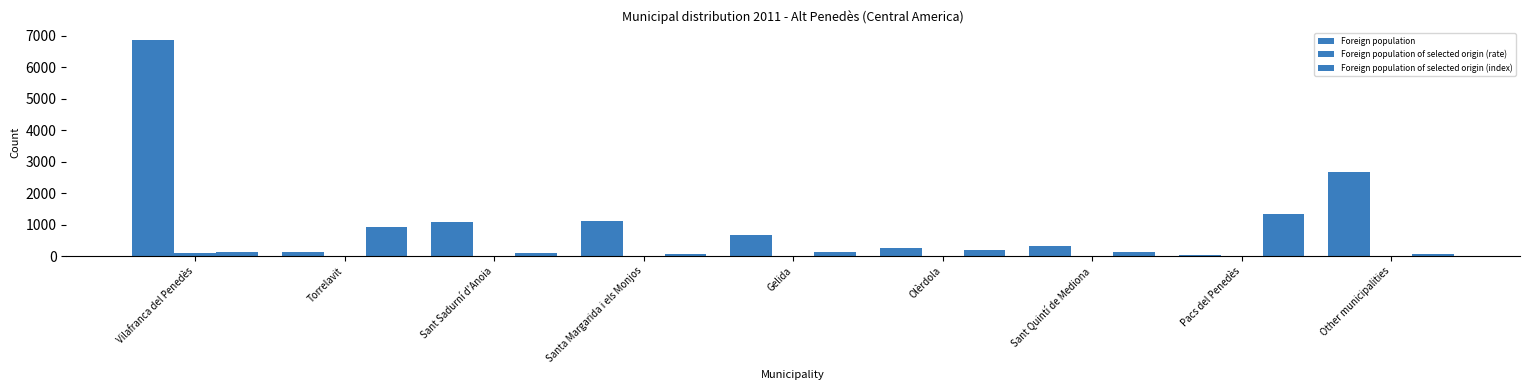

Does the chart contain stacked bars?

No